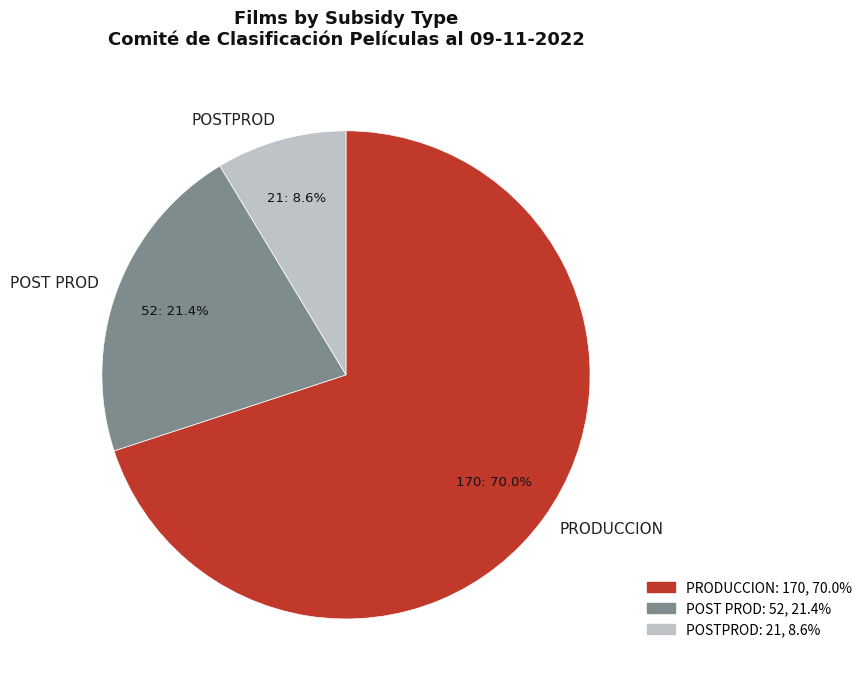

Which category has the smallest portion of the pie?

POSTPROD